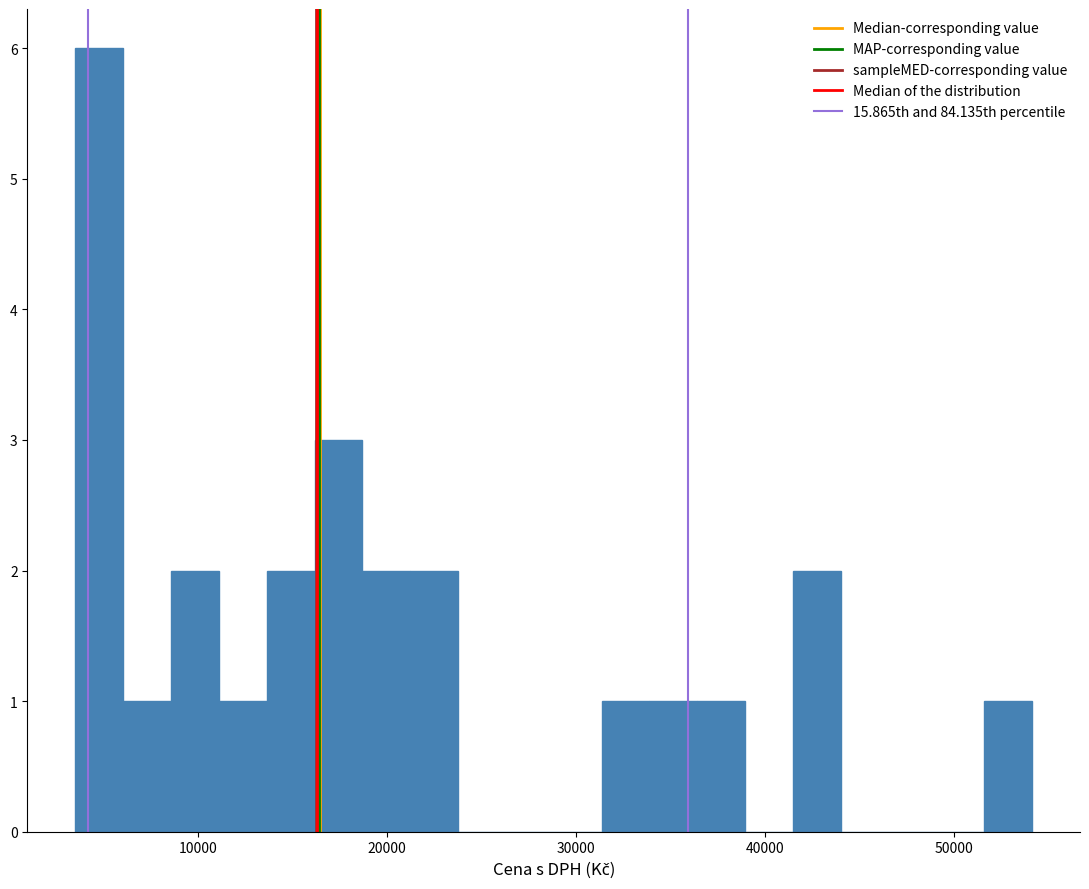

Around what value on the x-axis is the tallest bar? Give the approximate position of its centre, as read against the axis.

5000